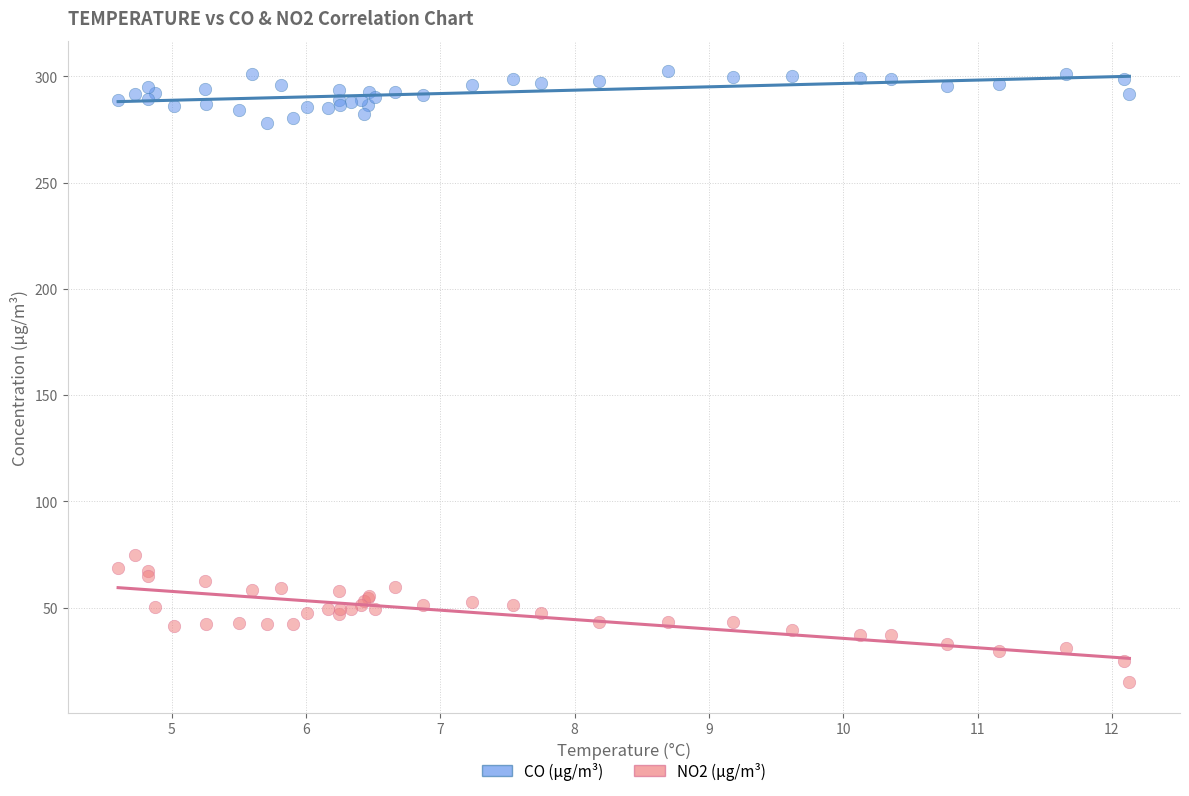

Which series reaches the maximum Y coordinate?

CO (µg/m³)